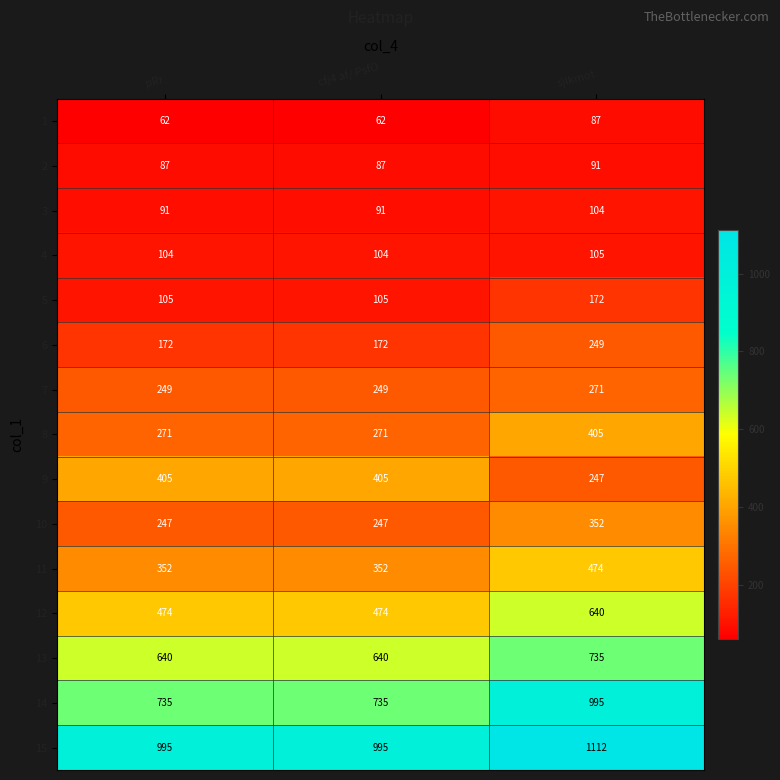

What value does the 15 series have at pRr?

995